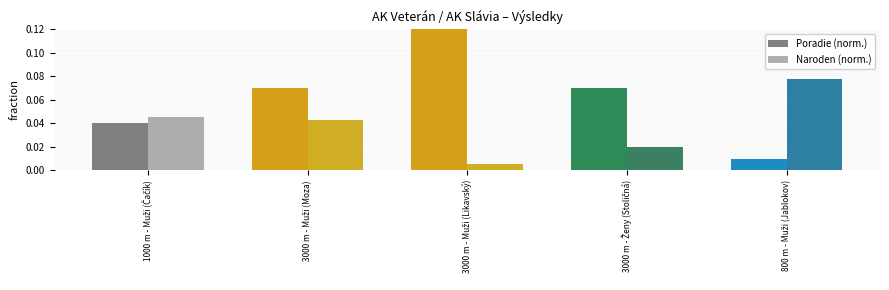

Reading right to left, extract all data points from this chart.

Poradie (norm.): 800 m - Muži (Jablokov)=0.0	3000 m - Ženy (Stoličná)=0.1	3000 m - Muži (Likavský)=0.1	3000 m - Muži (Moza)=0.1	1000 m - Muži (Čačík)=0.0
Naroden (norm.): 800 m - Muži (Jablokov)=0.1	3000 m - Ženy (Stoličná)=0.0	3000 m - Muži (Likavský)=0.0	3000 m - Muži (Moza)=0.0	1000 m - Muži (Čačík)=0.0